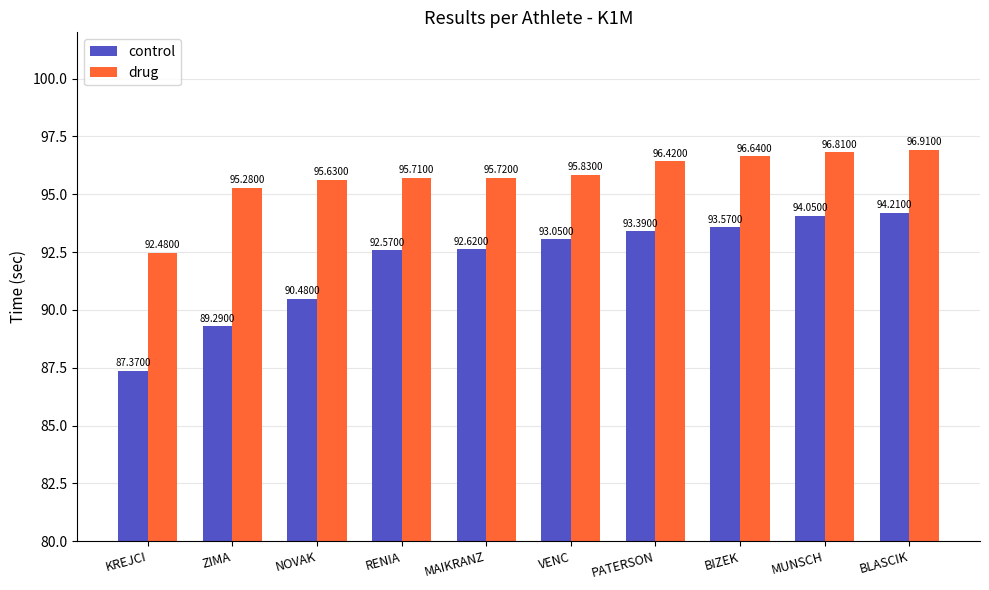

What is the difference between the maximum and minimum values in the control series?

6.8